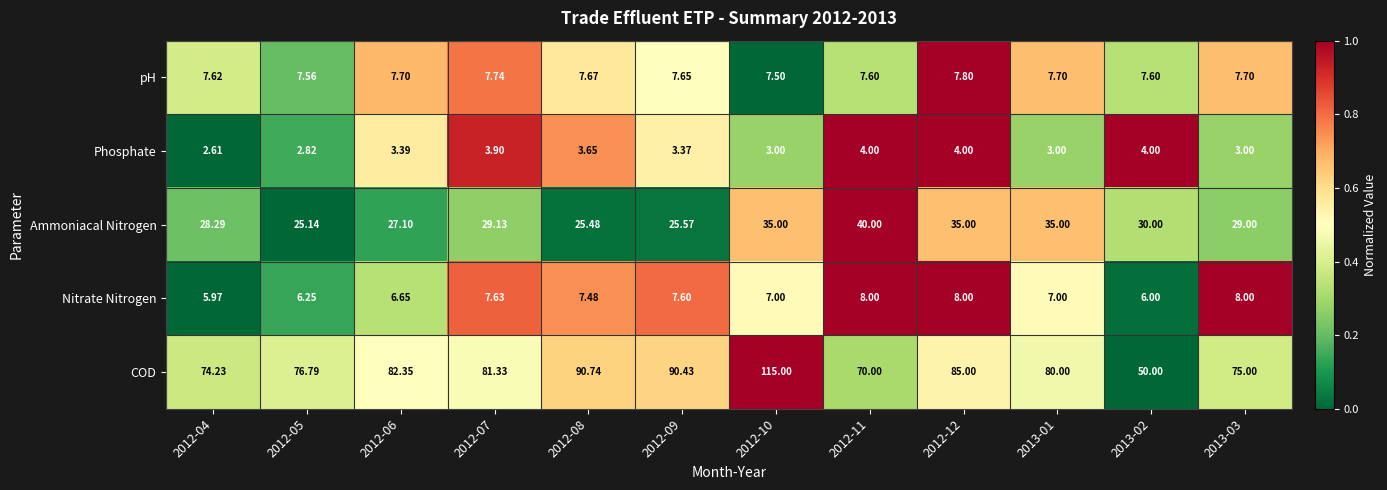

Which series has the widest spread of values?

COD